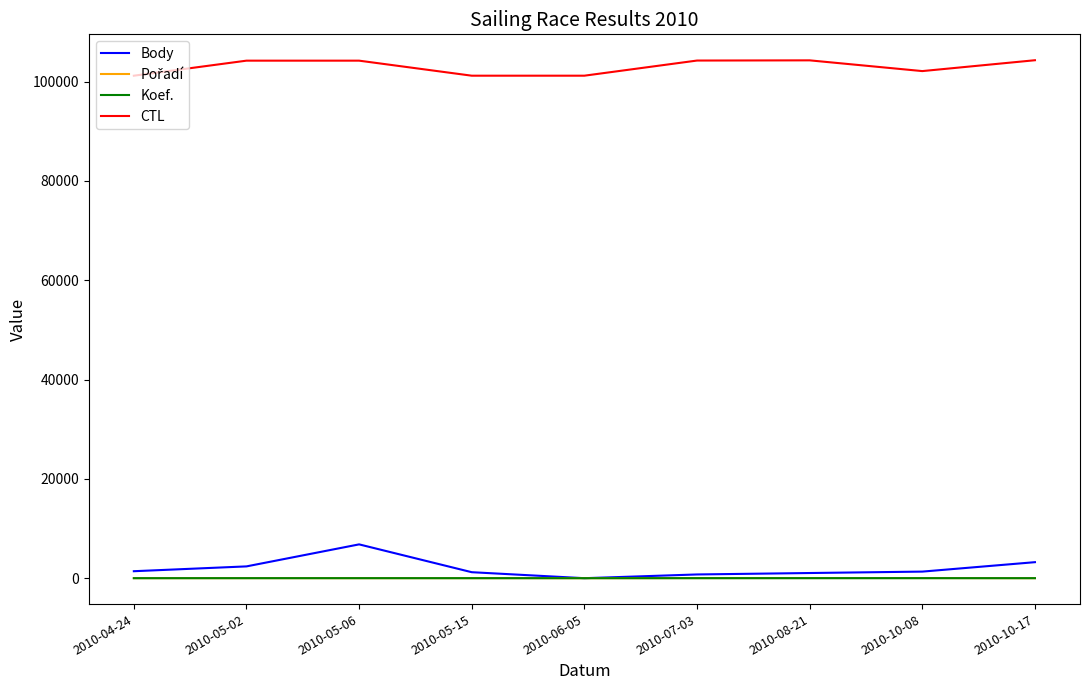

In Koef., how many points are lower than both neighbors (excluding endpoints)?

1